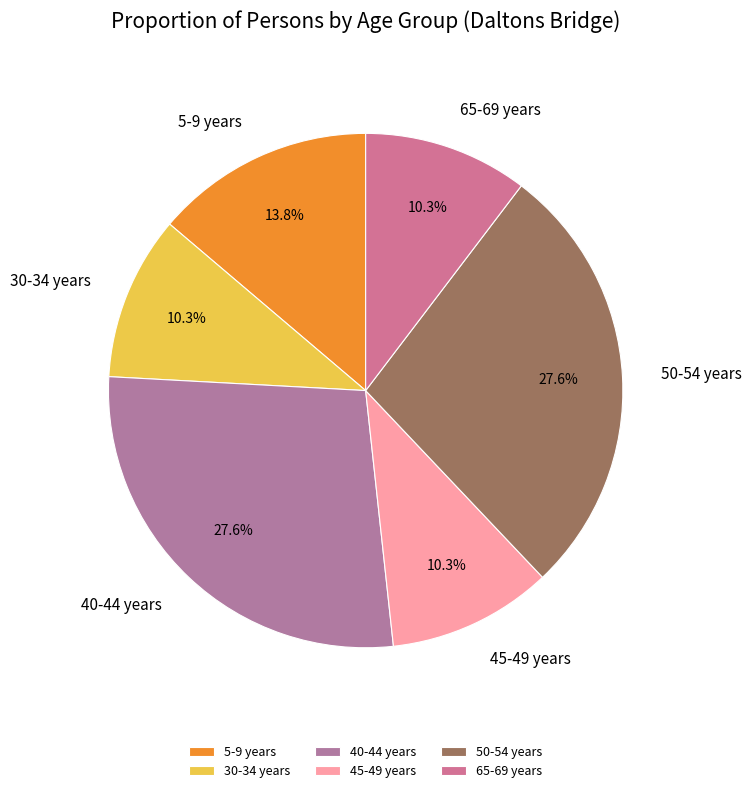

Approximately how many times larger is the value at 65-69 years compared to 30-34 years?

1.0